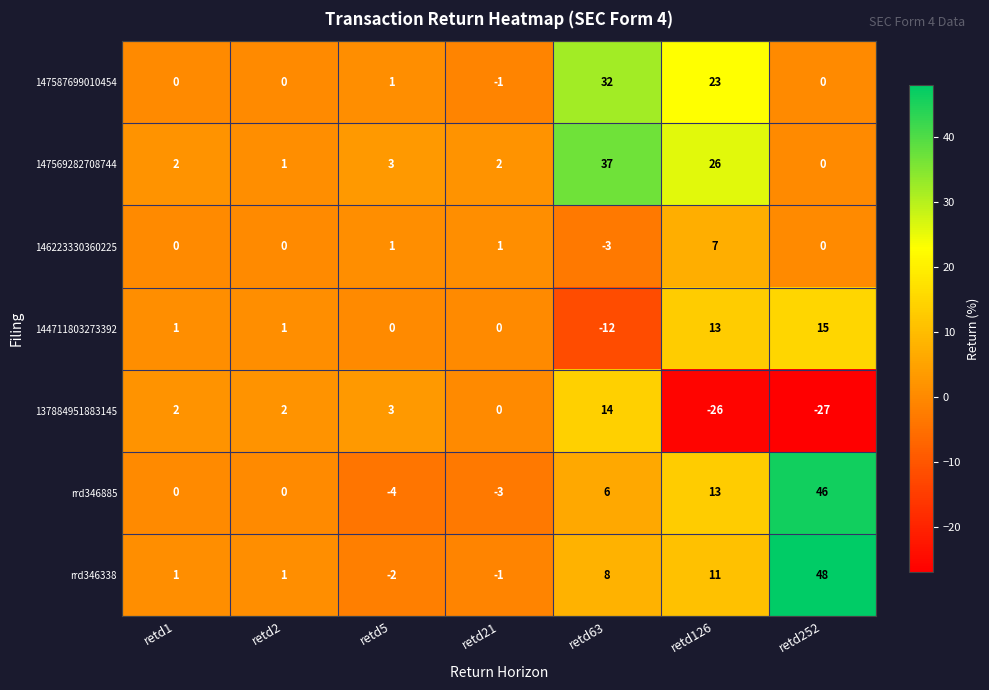

List the series in order of their peak value, lowest first.

146223330360225, 137884951883145, 144711803273392, 147587699010454, 147569282708744, rrd346885, rrd346338